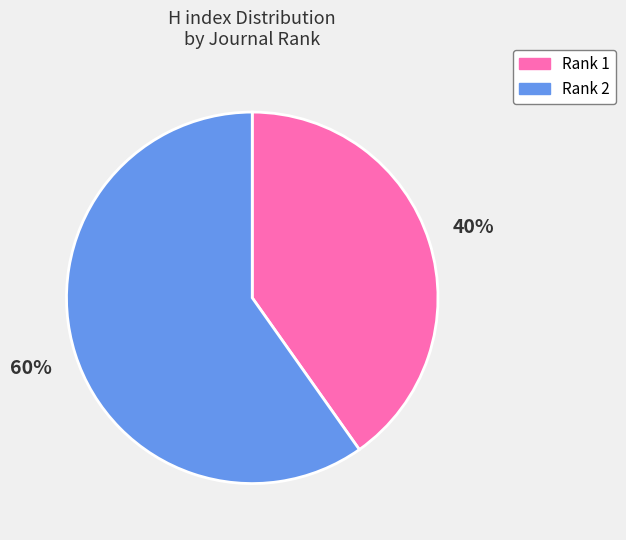

Rank the categories by value from lowest to highest.

Rank 1, Rank 2